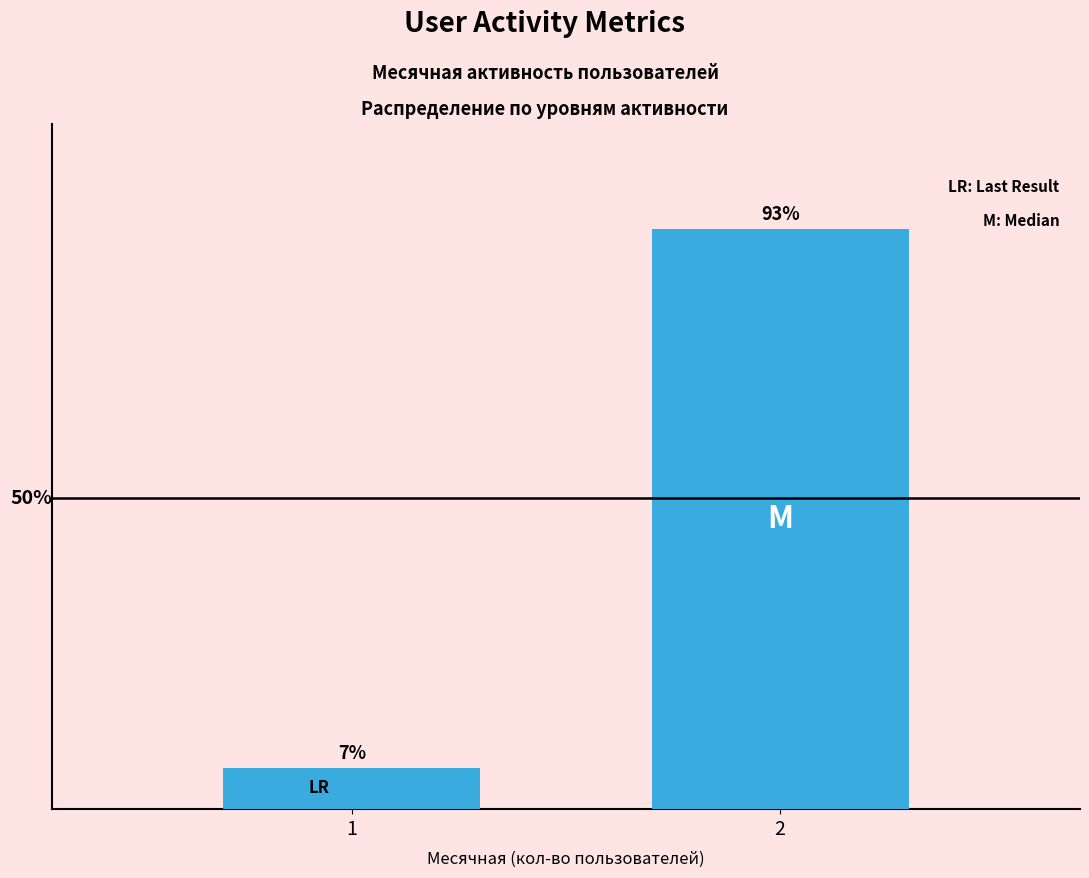

Reading left to right, list all the values displayed in this chart.

1=6.7	2=93.3